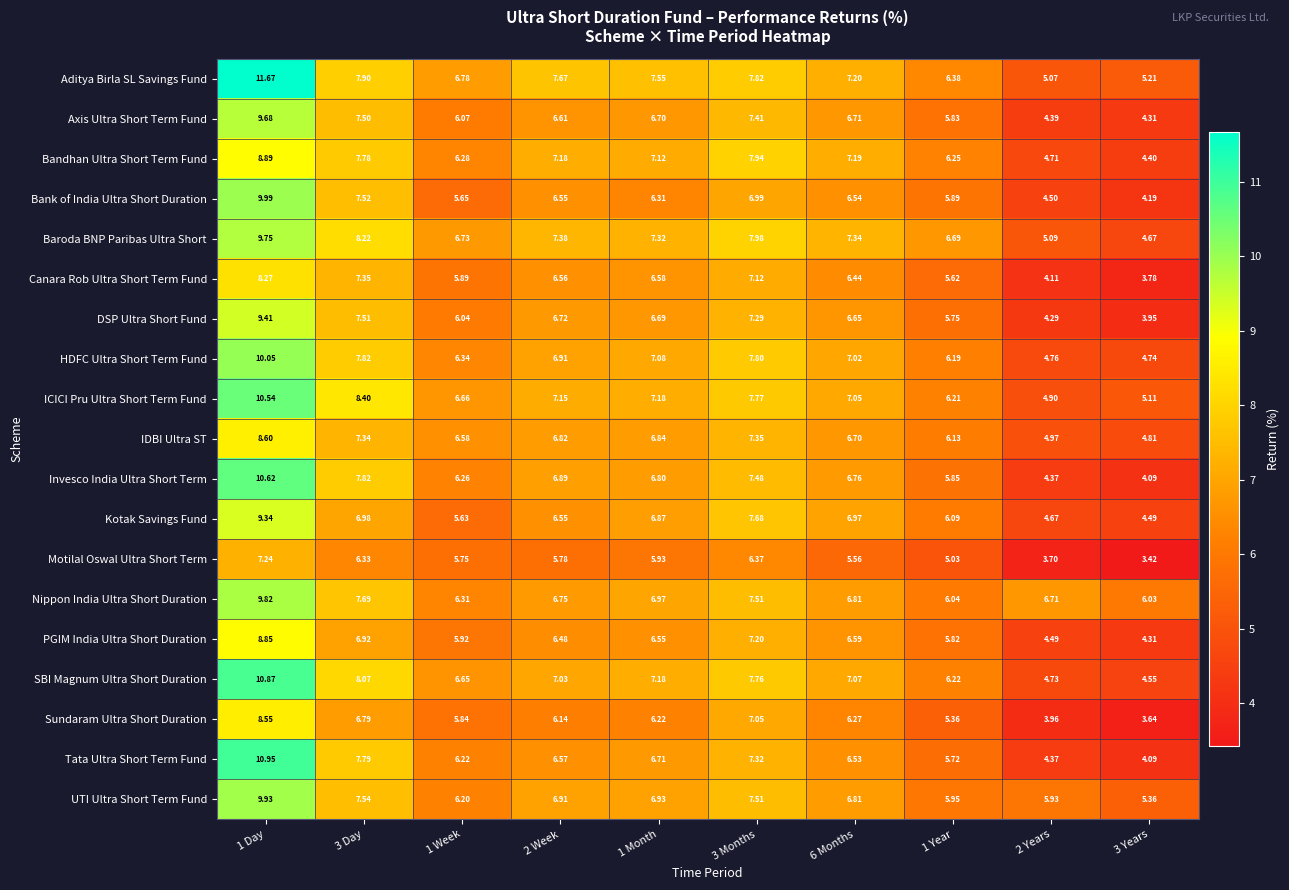

Which series changed the most between 2 Week and 6 Months?

Aditya Birla SL Savings Fund